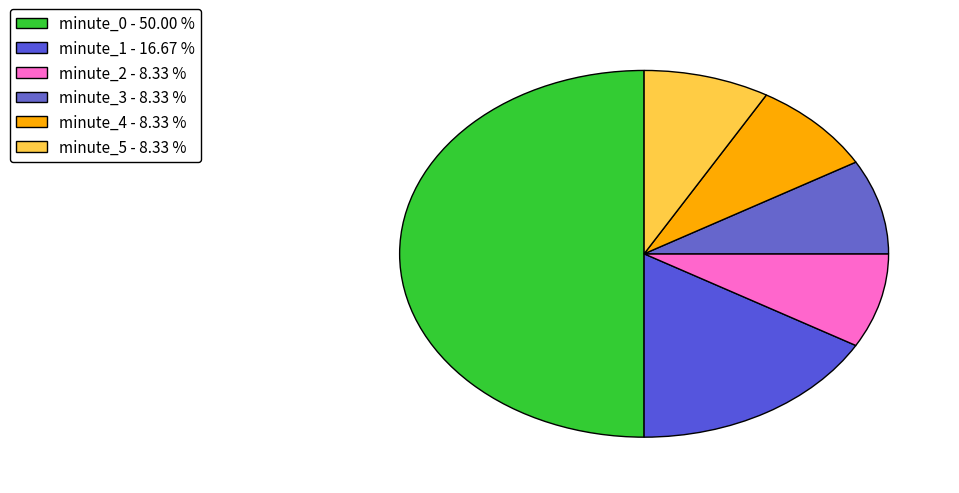

What percentage do minute_2 and minute_3 together represent?

16.7%